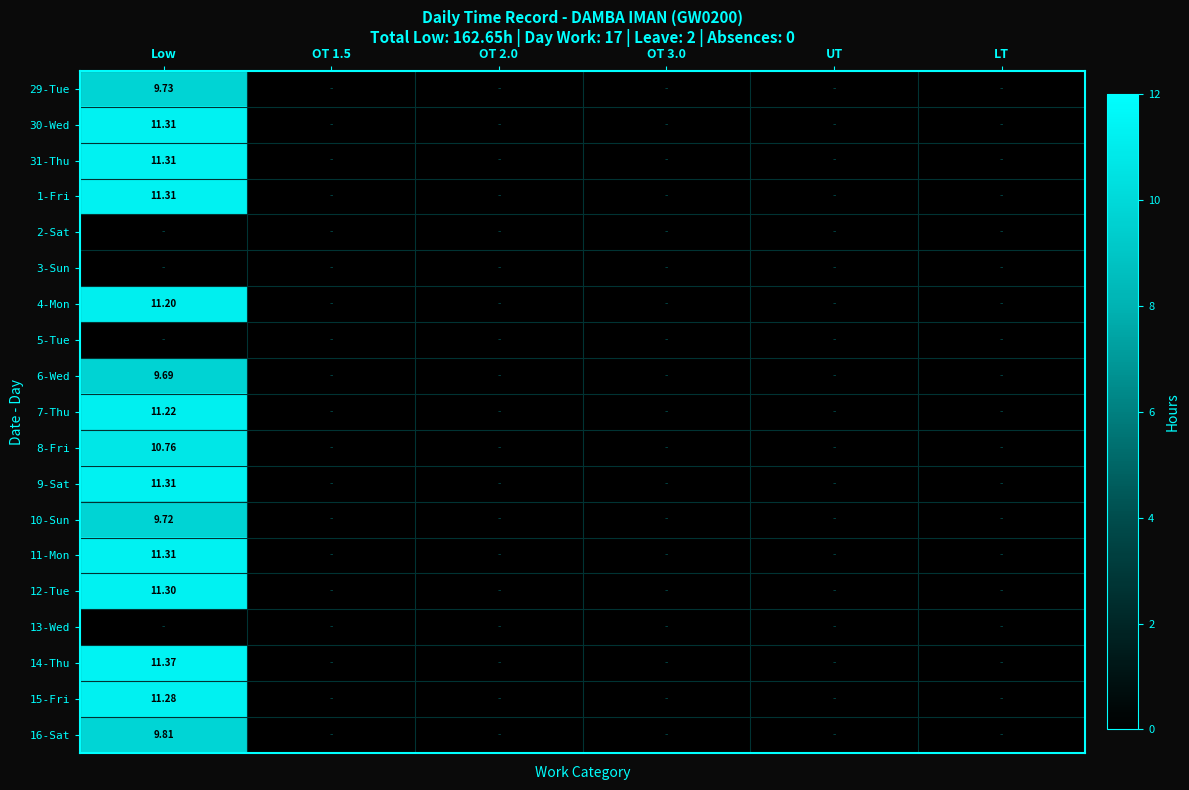

Is it true that 5-Tue equals 0.0 at OT 3.0?

True